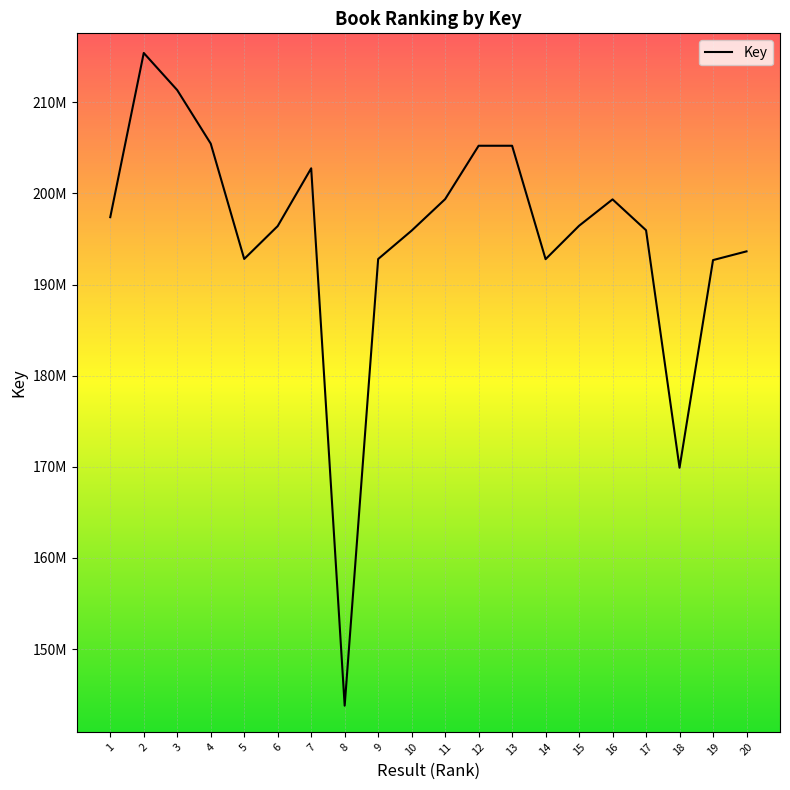

Reading left to right, list all the values displayed in this chart.

1=197387175	2=215400819	3=211326060	4=205456148	5=192802991	6=196410432	7=202747907	8=143795640	9=192796689	10=195912905	11=199365275	12=205222085	13=205221974	14=192779649	15=196444912	16=199339411	17=195954021	18=169899030	19=192678504	20=193635450